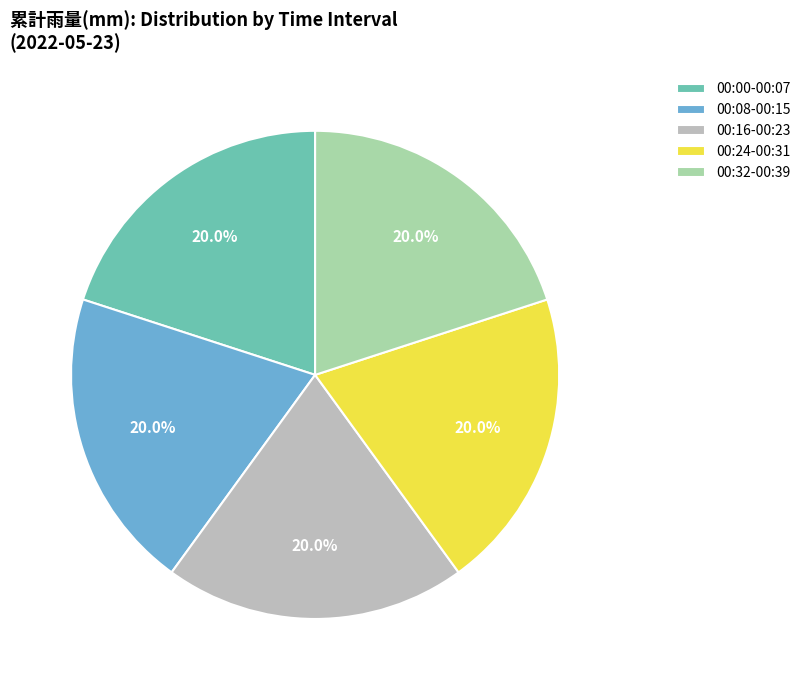

To the nearest percent, what is the average slice percentage?

20%